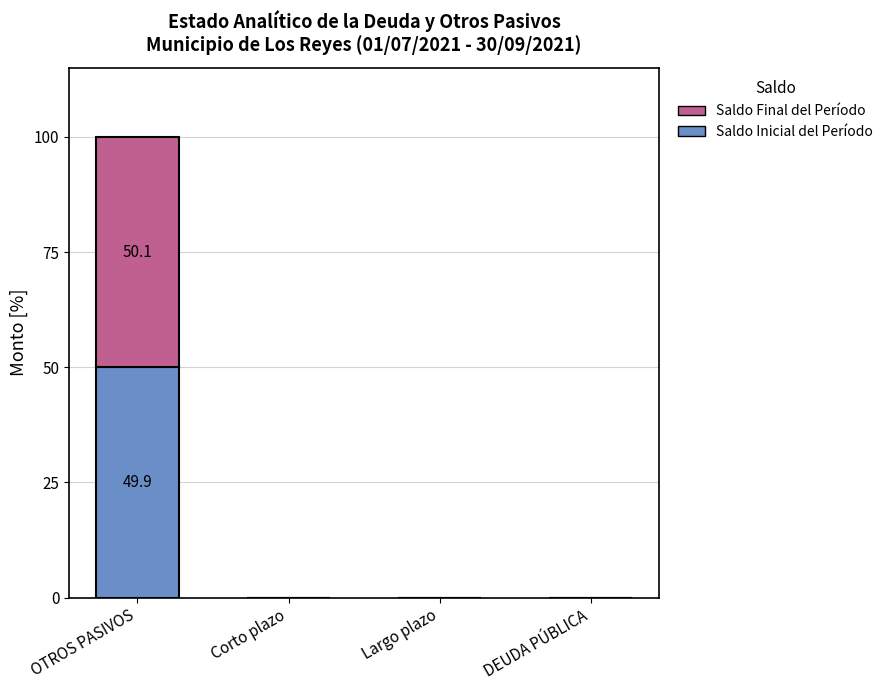

At which category is the sum across all series the highest?

OTROS PASIVOS